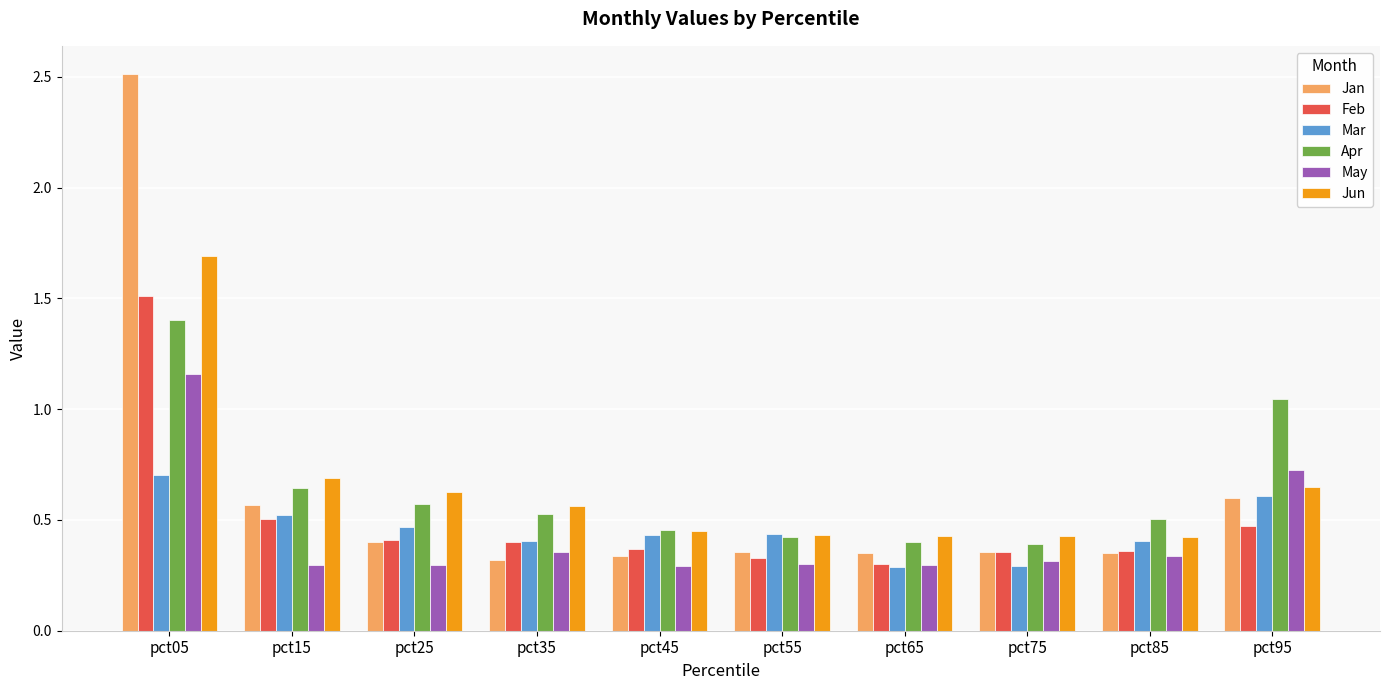

List the series in order of their peak value, lowest first.

Mar, May, Apr, Feb, Jun, Jan